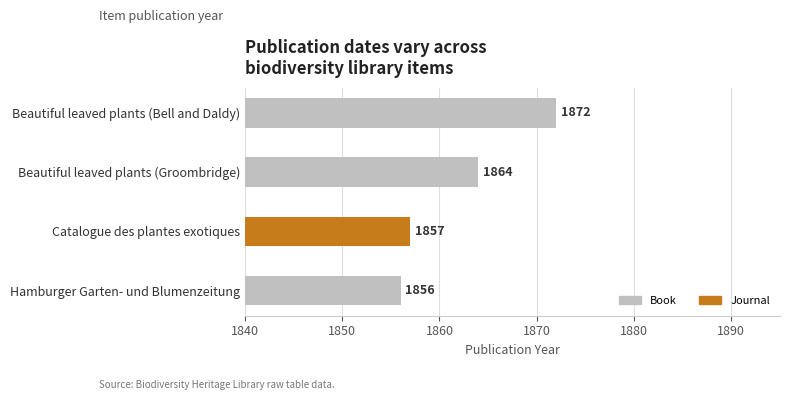

How many data points does each series have?

4